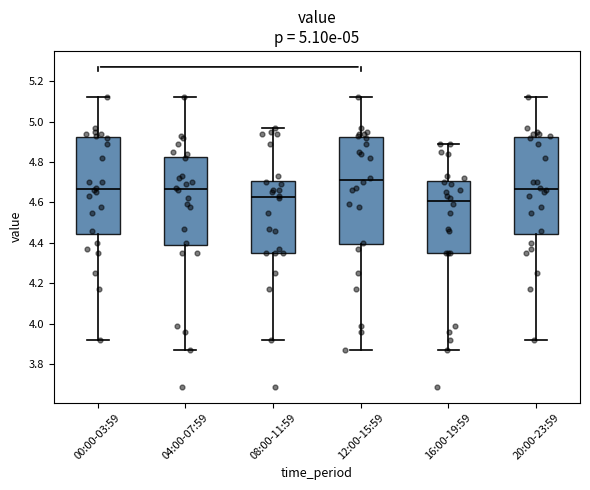

Which box has the highest median line?

12:00-15:59